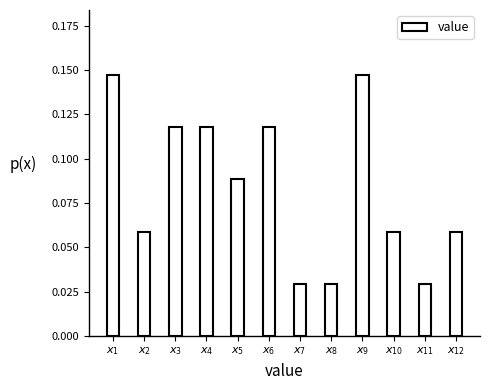

How many values are between 0 and 1?

12